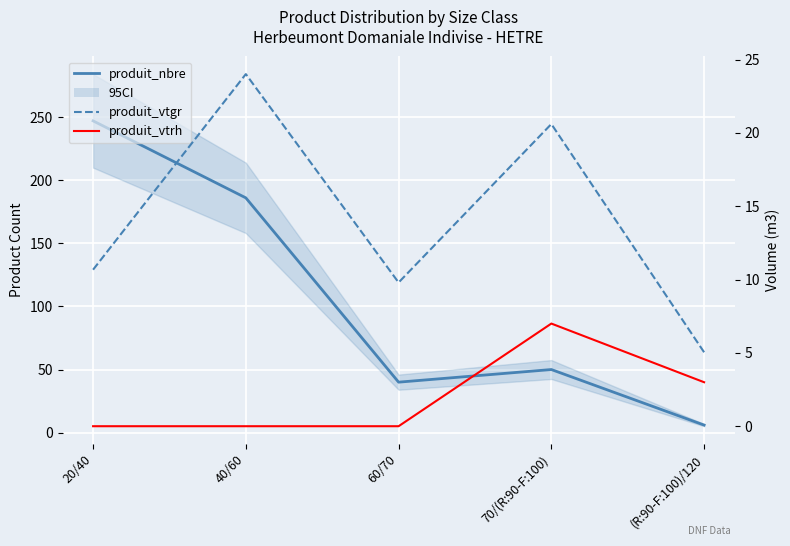

What is the difference between the maximum and minimum values in the produit_nbre series?

241.0